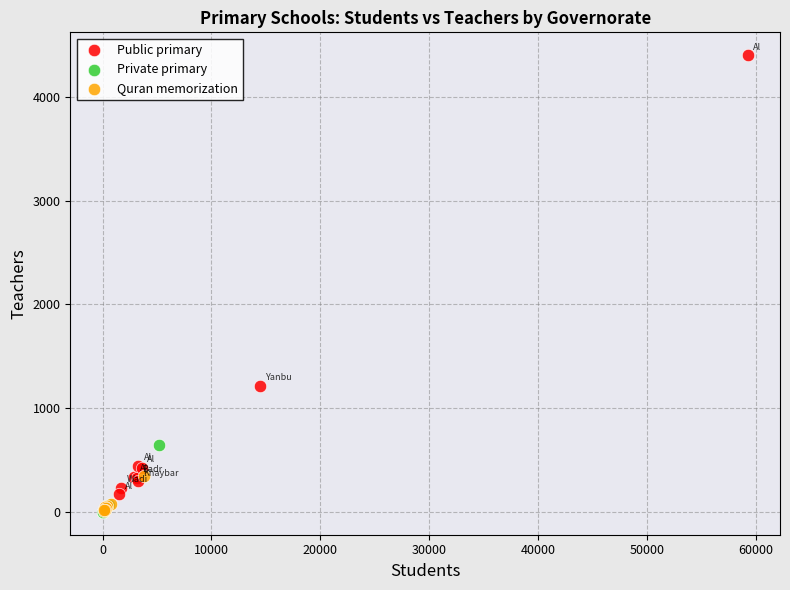

Which series contains the highest Y value?

Public primary